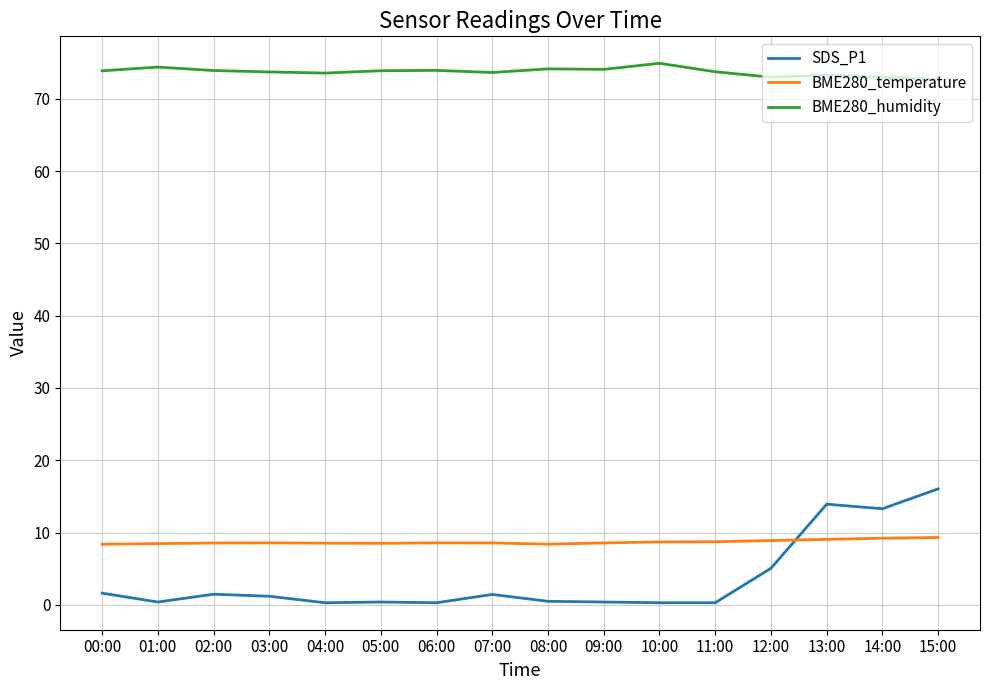

Which series has the largest range (max minus min)?

SDS_P1